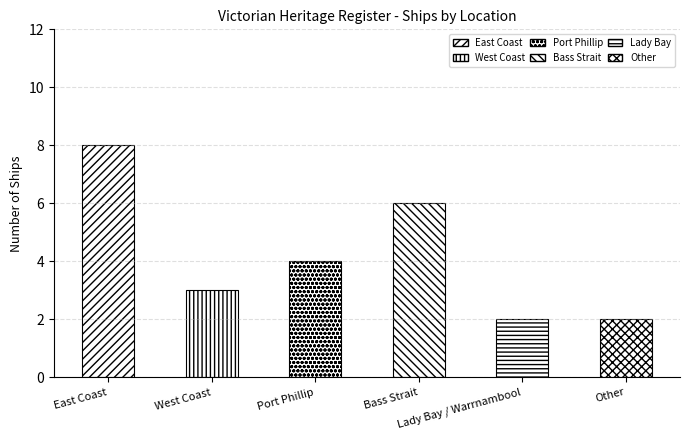

What is the difference between the values at East Coast and Other?

6